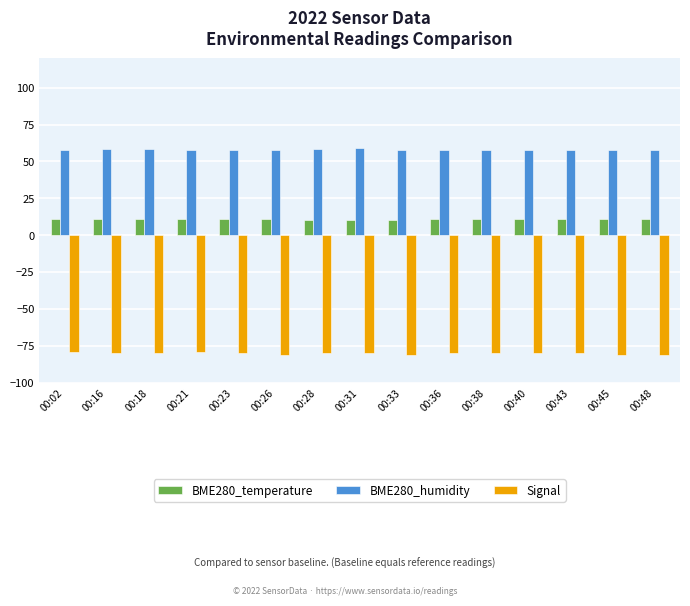

What is the minimum value shown in the chart?

-81.0